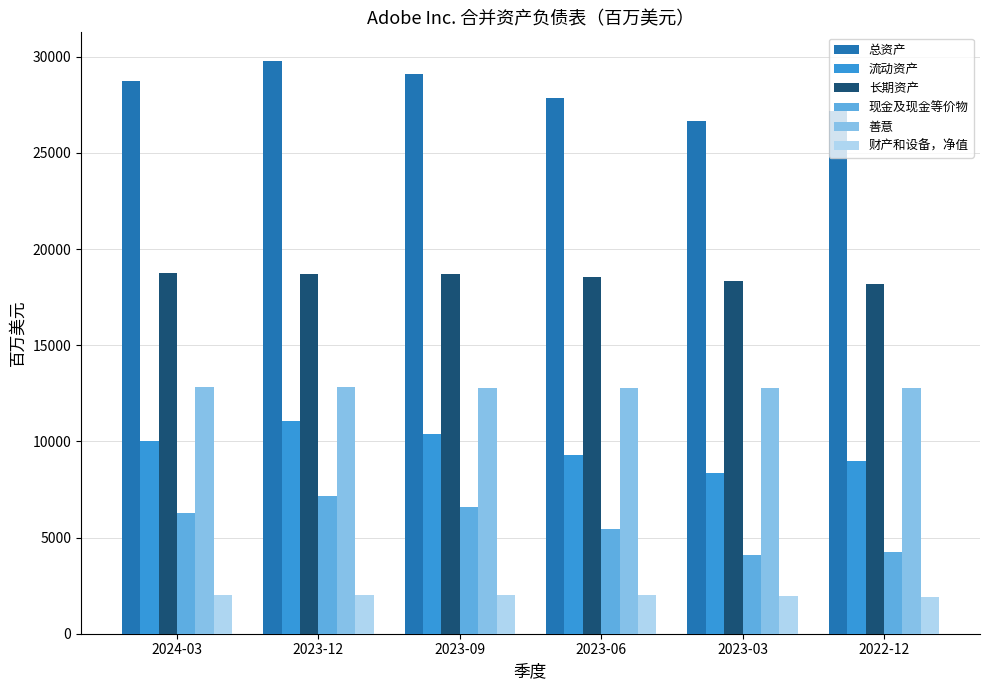

What is the sum of the 流动资产 values at 2023-12 and 2024-03?

21092